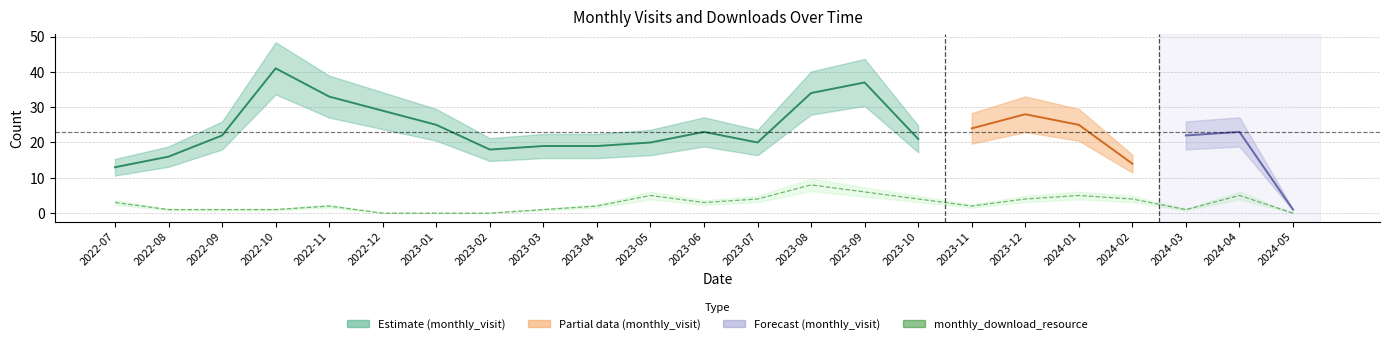

Reading right to left, what are all the values shown in this chart?

2024-05=0	2024-04=5	2024-03=1	2024-02=4	2024-01=5	2023-12=4	2023-11=2	2023-10=4	2023-09=6	2023-08=8	2023-07=4	2023-06=3	2023-05=5	2023-04=2	2023-03=1	2023-02=0	2023-01=0	2022-12=0	2022-11=2	2022-10=1	2022-09=1	2022-08=1	2022-07=3